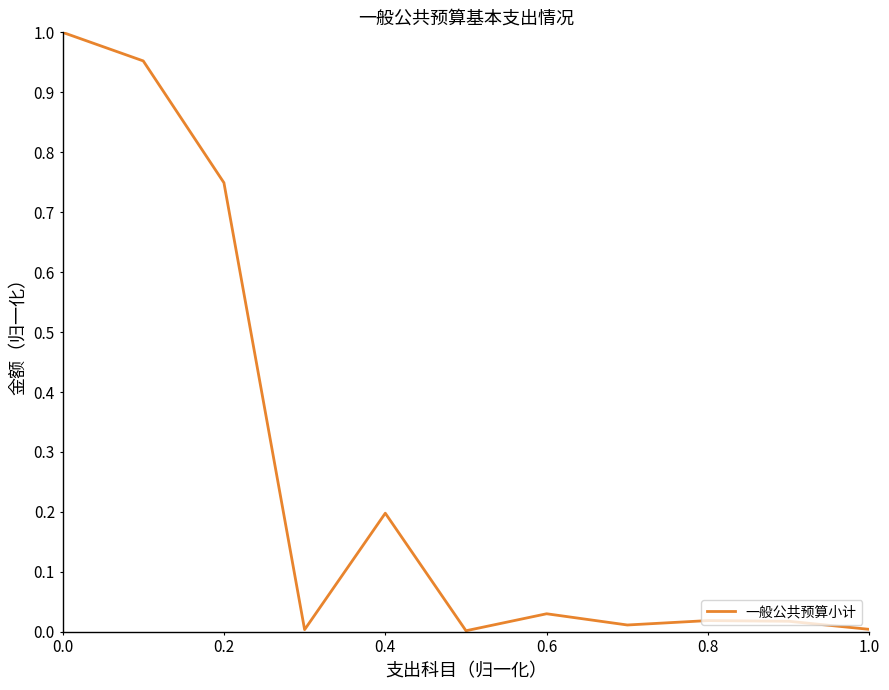

Is this an area chart (filled region under the line)?

No